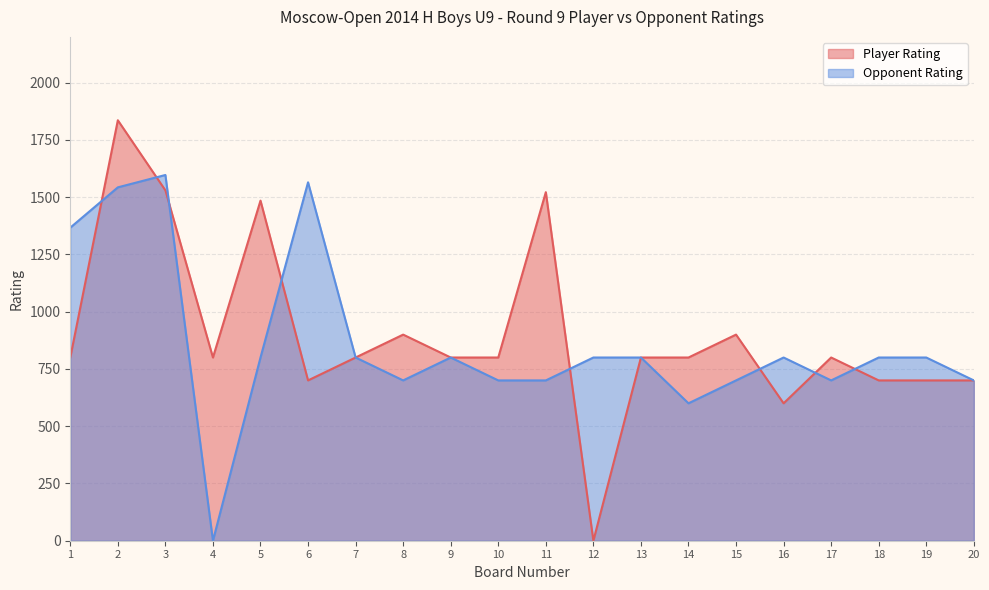

Which series has the largest total across all categories?

Player Rating